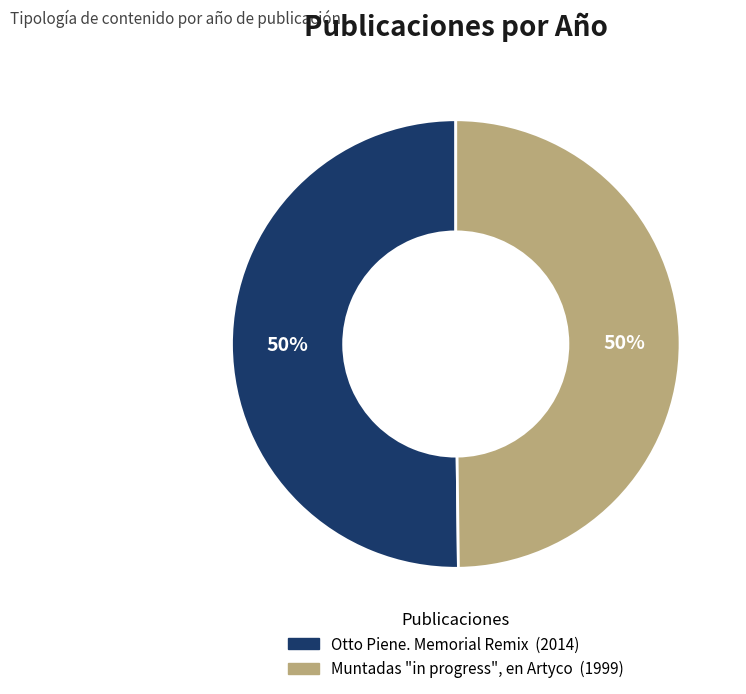

Count the number of slices in the pie.

2